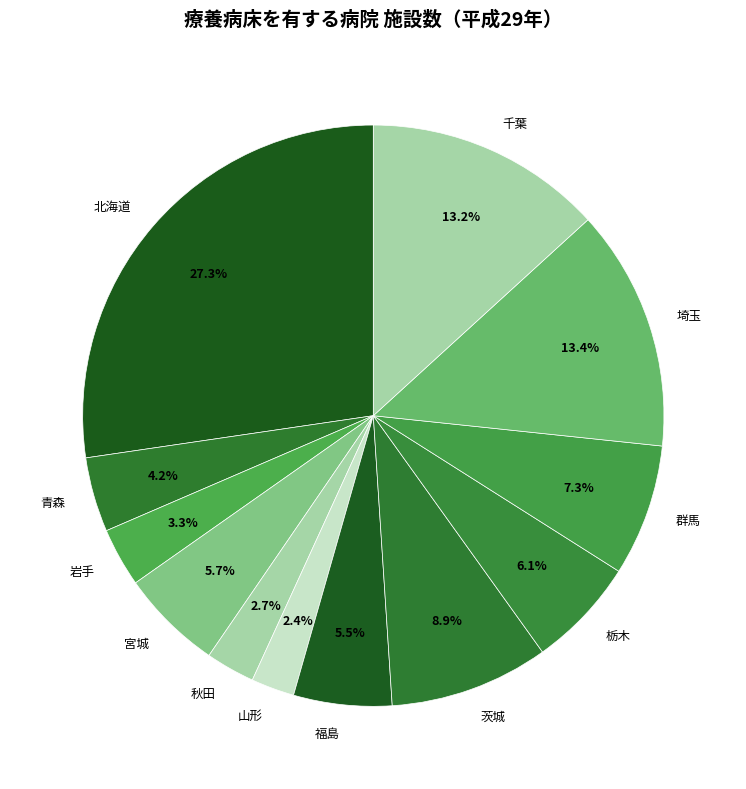

What percentage is the 千葉 slice, to the nearest percent?

13%